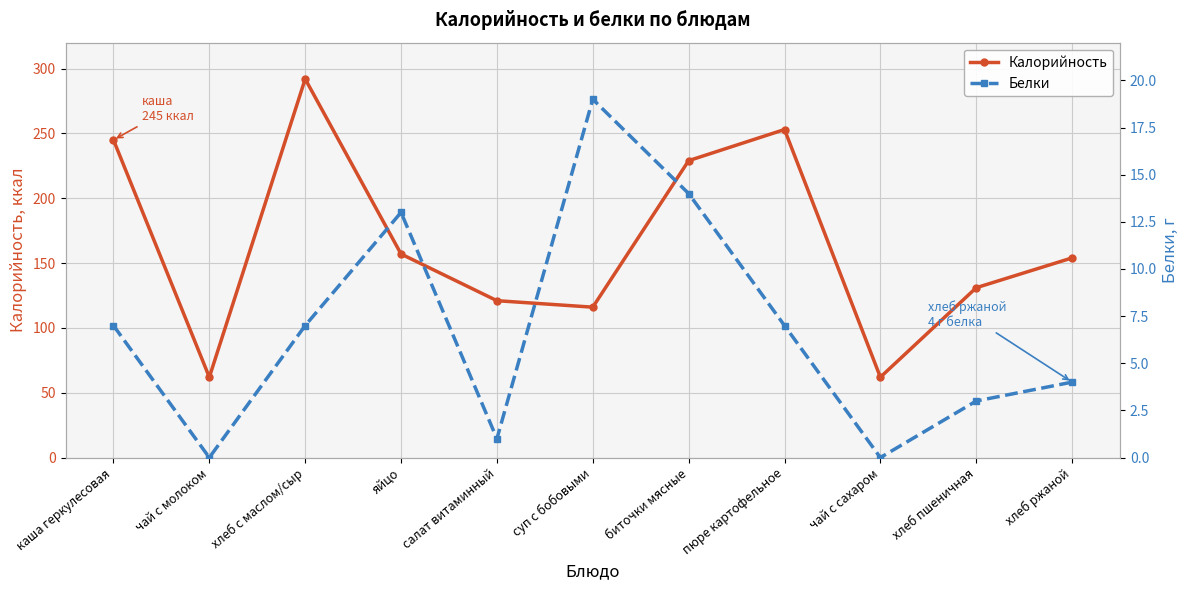

True or false: Калорийность has more than 0 interior local peaks.

True